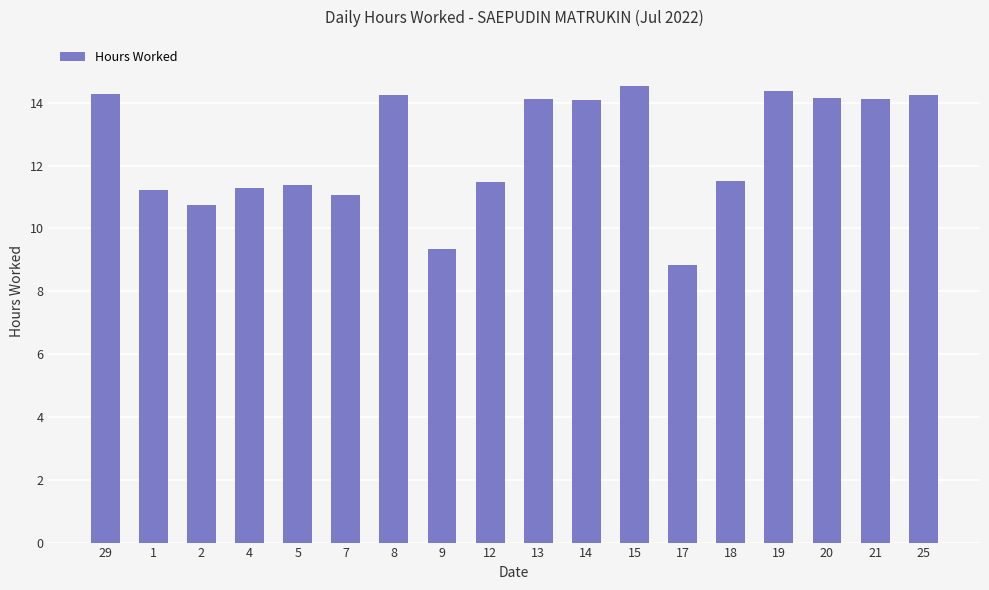

Are the bars grouped side by side (vs. stacked)?

No